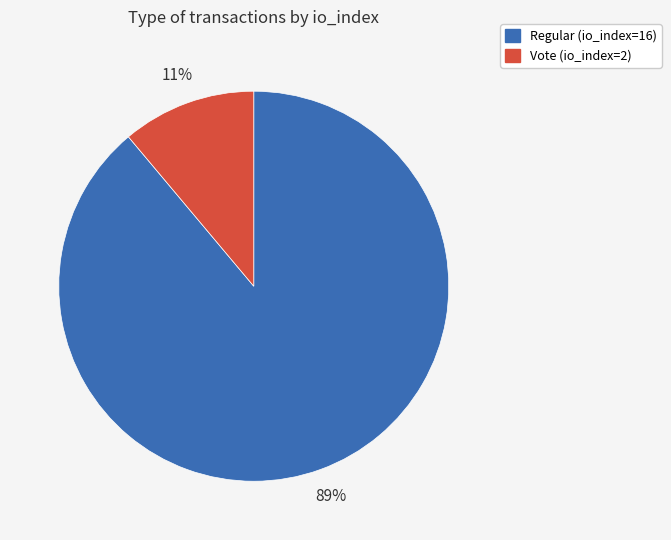

Which category has the biggest portion of the pie?

Regular (io_index=16)